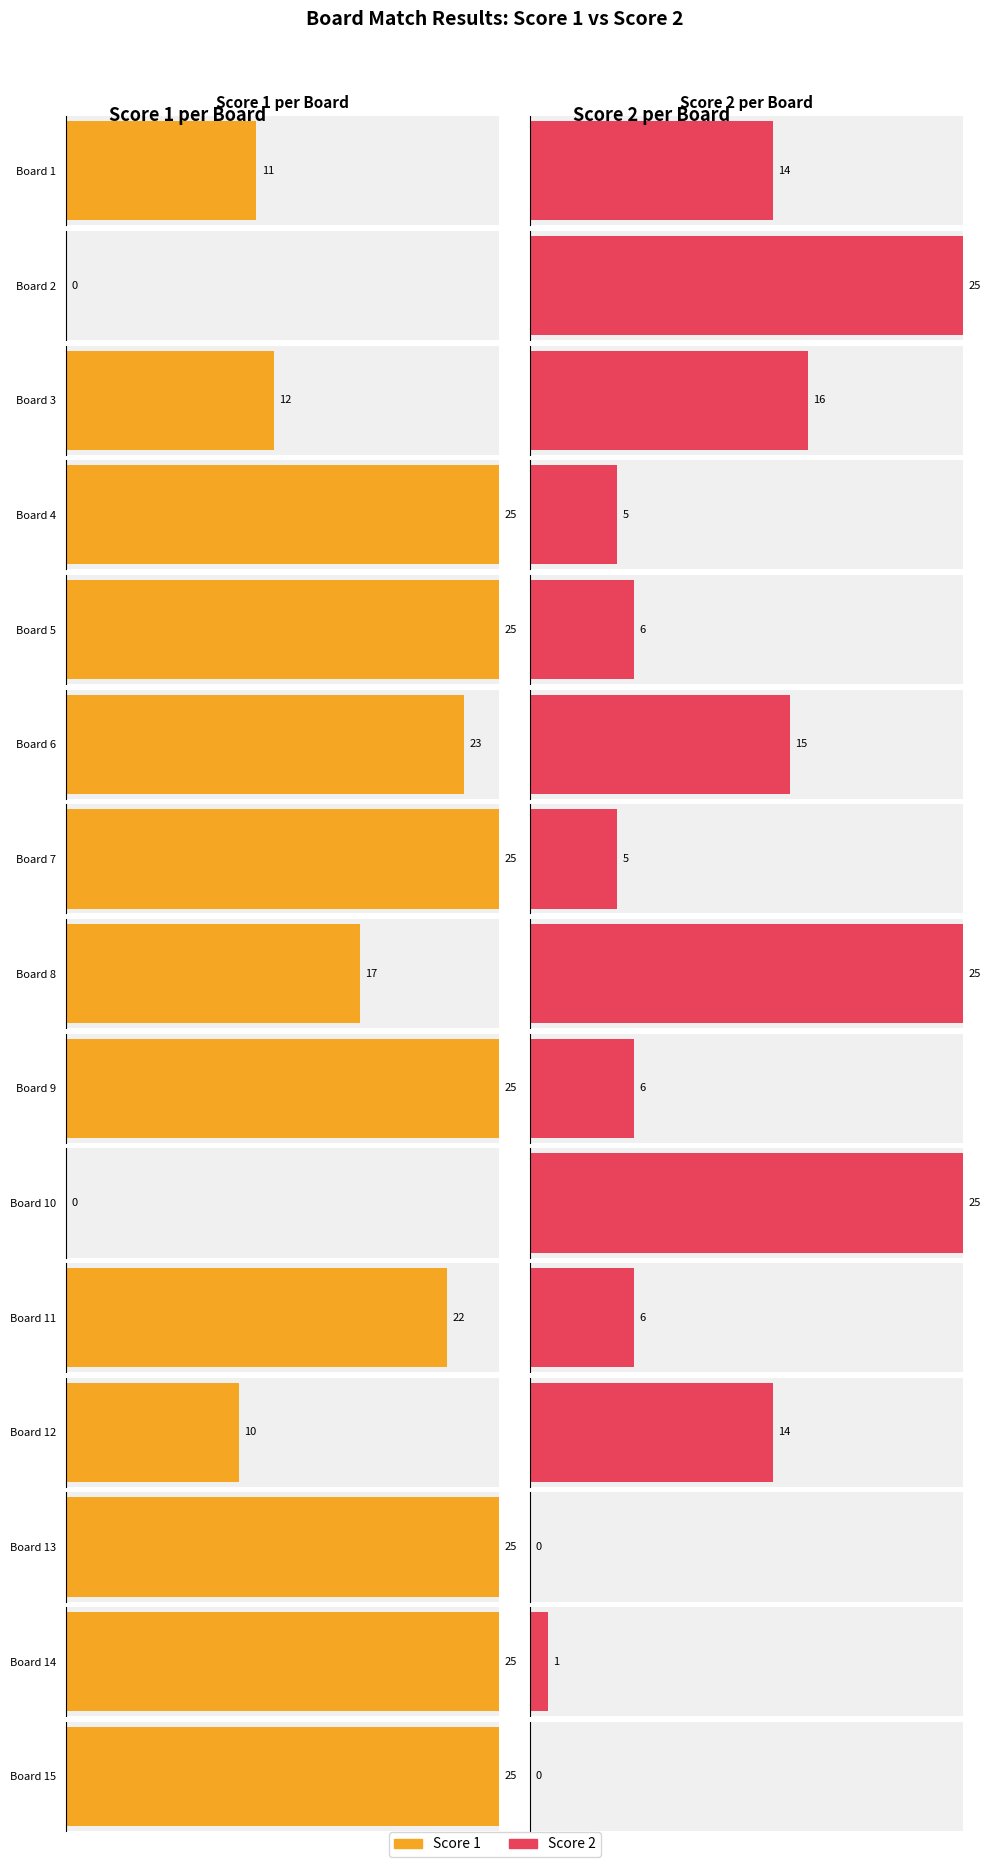

What is the total value across all series at 14?

26